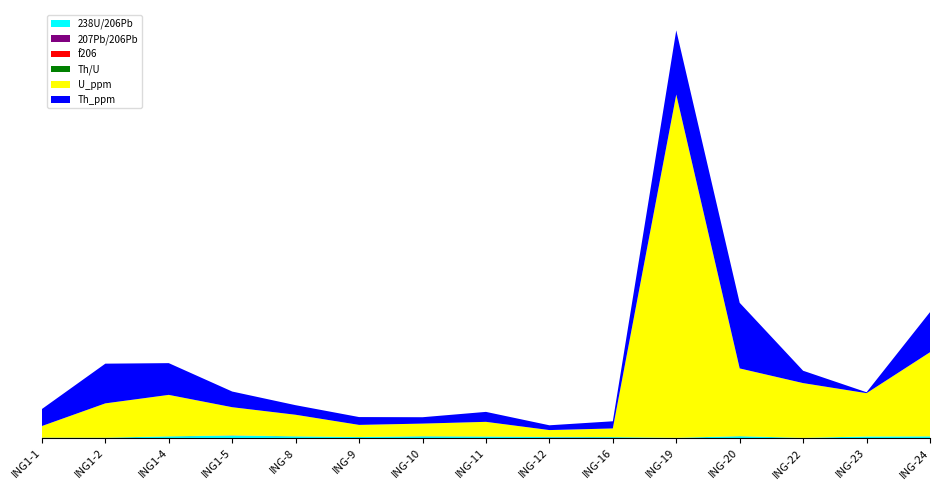

Reading right to left, transcribe all the data shown in this chart.

238U/206Pb: 13.6	12.8	2.3	14.0	2.8	7.4	8.1	12.1	13.7	8.4	13.5	19.4	13.2	2.8	2.6
207Pb/206Pb: 0.1	0.1	0.2	0.1	0.1	0.1	0.1	0.1	0.1	0.1	0.1	0.0	0.1	0.1	0.1
f206: 0.0	0.0	0.0	0.1	0.0	0.0	1.2	0.2	0.6	0.0	0.3	1.3	0.1	0.1	0.3
Th/U: 0.5	0.0	0.2	1.0	0.2	0.9	0.7	0.7	0.5	0.7	0.5	0.6	0.8	1.2	1.5
U_ppm: 633.0	326.0	412.0	510.0	2584.0	65.0	51.0	110.0	95.0	91.0	162.0	212.0	312.0	258.0	87.0
Th_ppm: 302.0	7.0	93.0	494.0	483.0	54.0	36.0	75.0	48.0	59.0	72.0	118.0	239.0	299.0	128.0